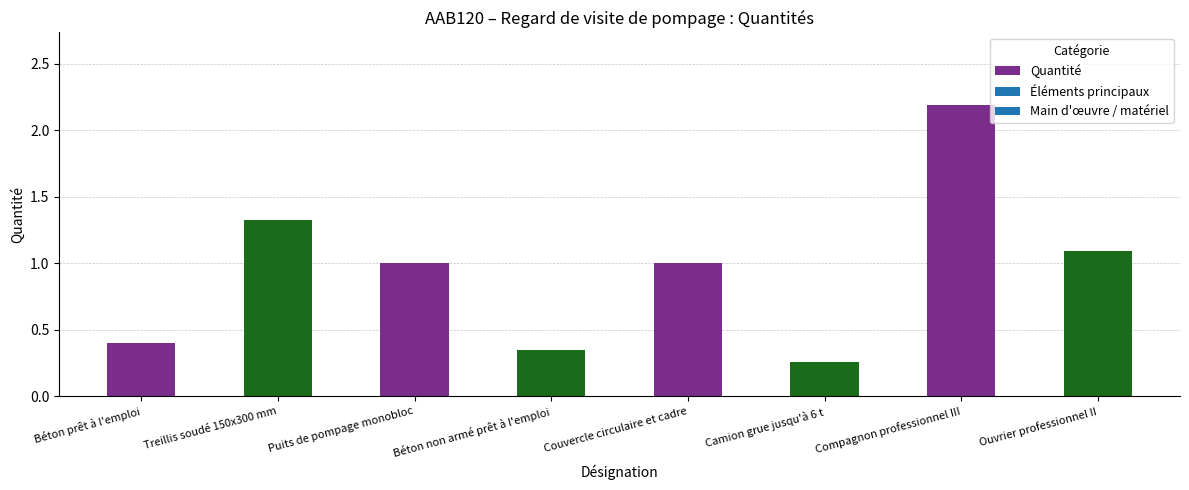

What is the change in value from Béton prêt à l'emploi to Compagnon professionnel III?

+1.8